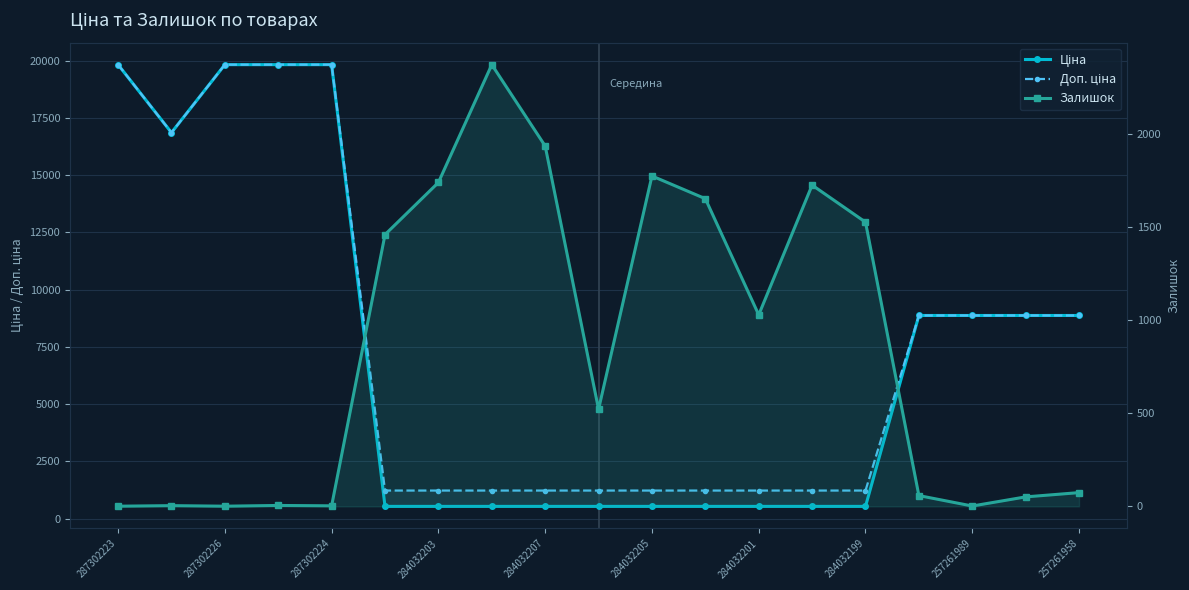

What is the maximum value shown in the chart?

19831.1